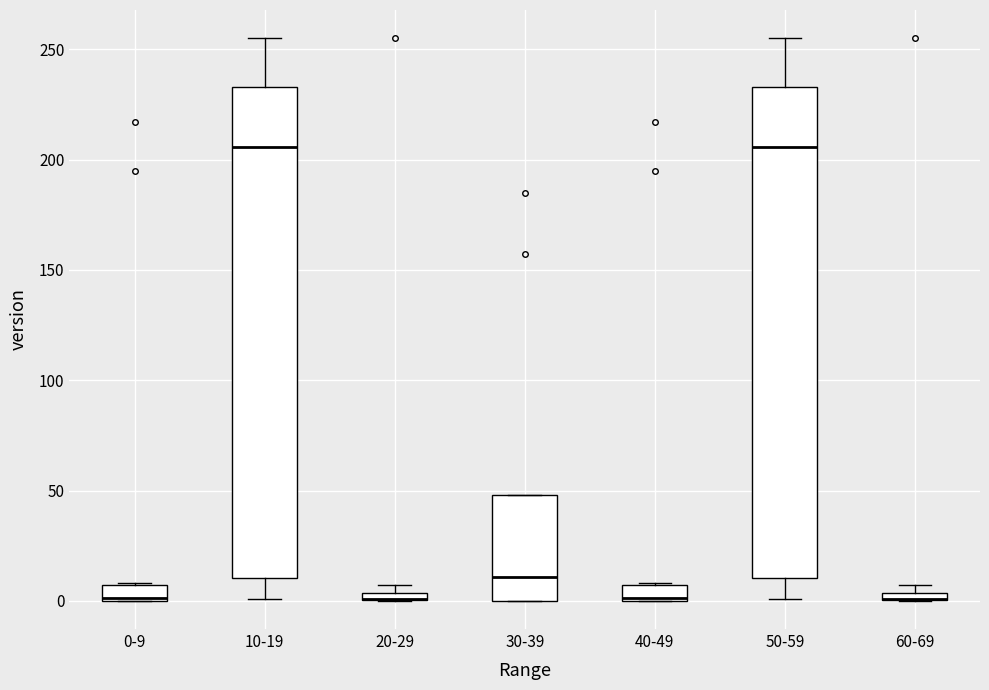

Where is the lower edge of the box for 0-9 on the y-axis? The values are not printed on the chart, so give them approximately, as read against the axis.

0